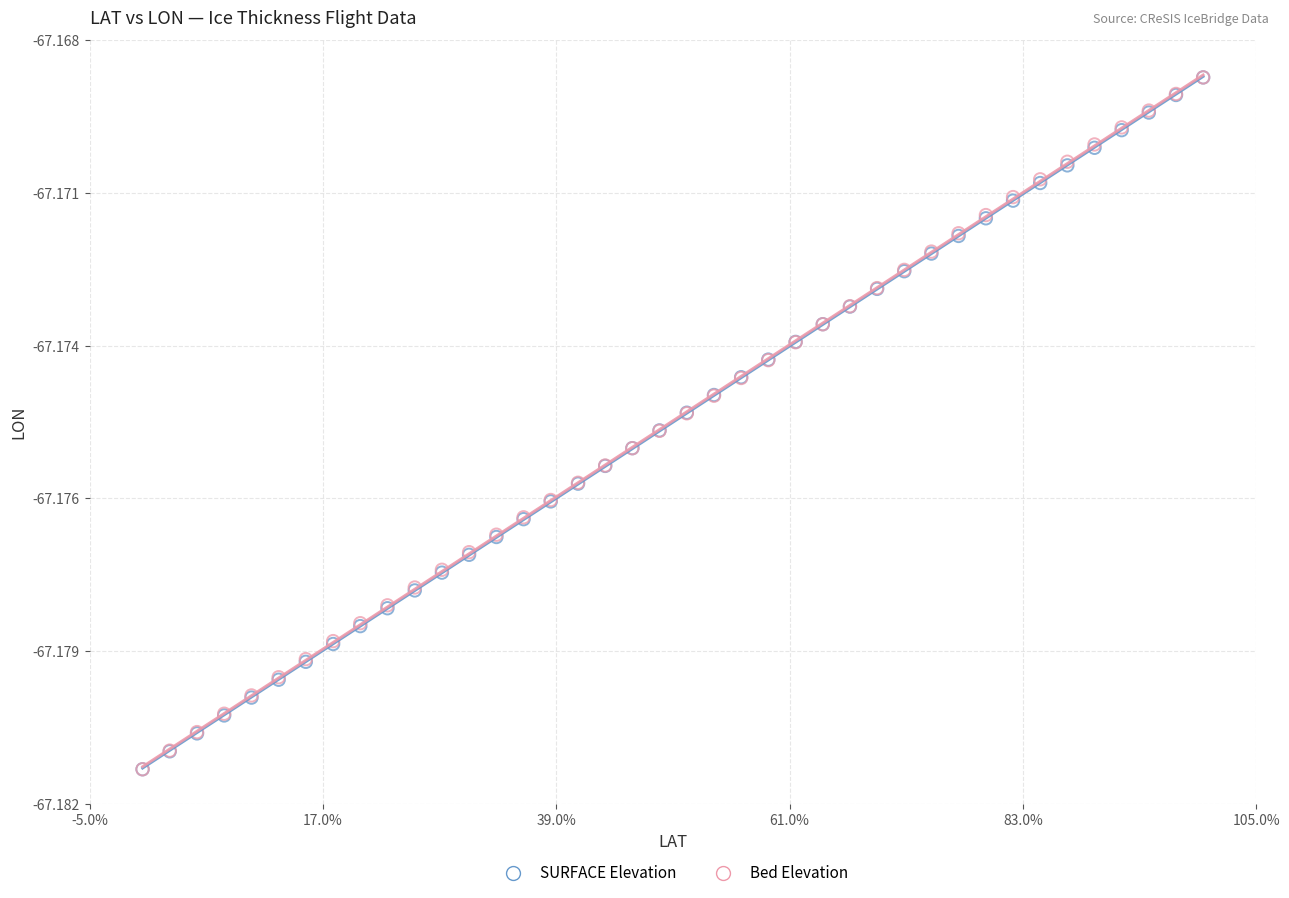

What are all the series names shown in the legend?

SURFACE Elevation, Bed Elevation